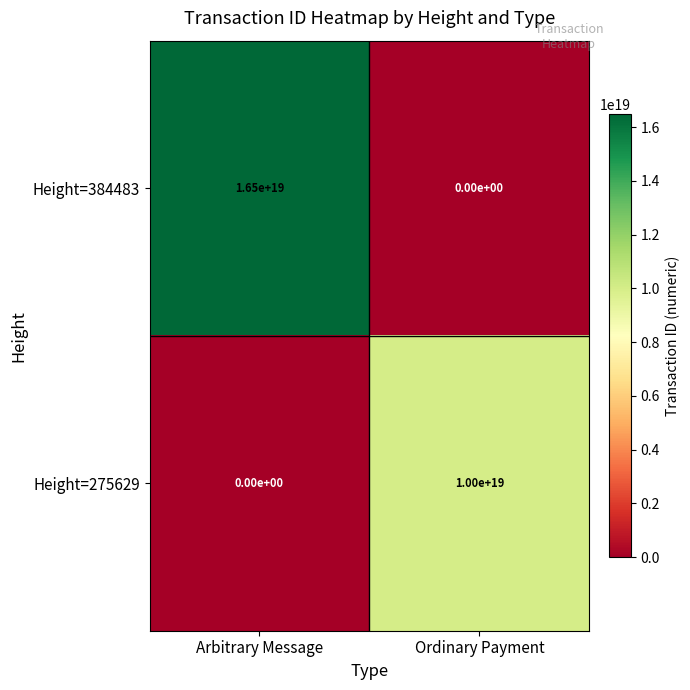

True or false: Height=275629 has a value of 10000000000000000000 at Ordinary Payment.

True